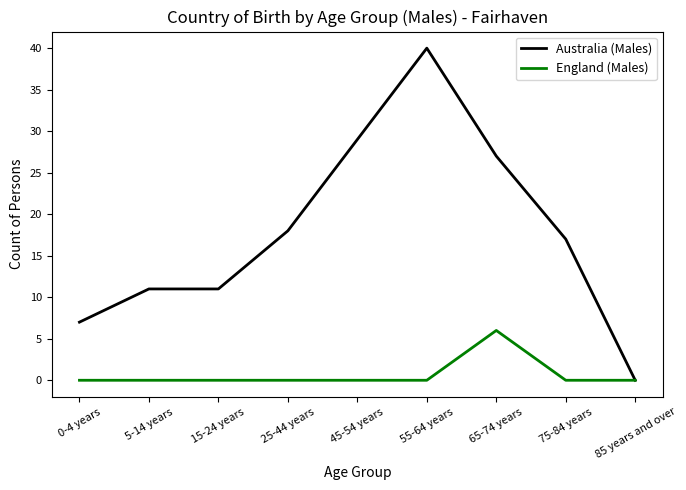

Reading right to left, what are all the values shown in this chart?

Australia (Males): 85 years and over=0	75-84 years=17	65-74 years=27	55-64 years=40	45-54 years=29	25-44 years=18	15-24 years=11	5-14 years=11	0-4 years=7
England (Males): 85 years and over=0	75-84 years=0	65-74 years=6	55-64 years=0	45-54 years=0	25-44 years=0	15-24 years=0	5-14 years=0	0-4 years=0